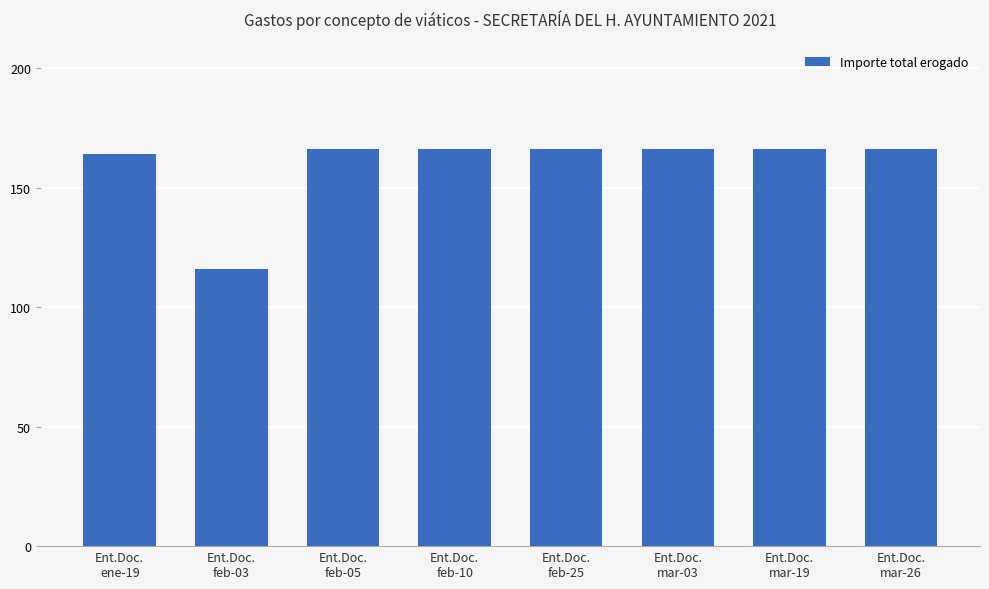

What is the average value?

160